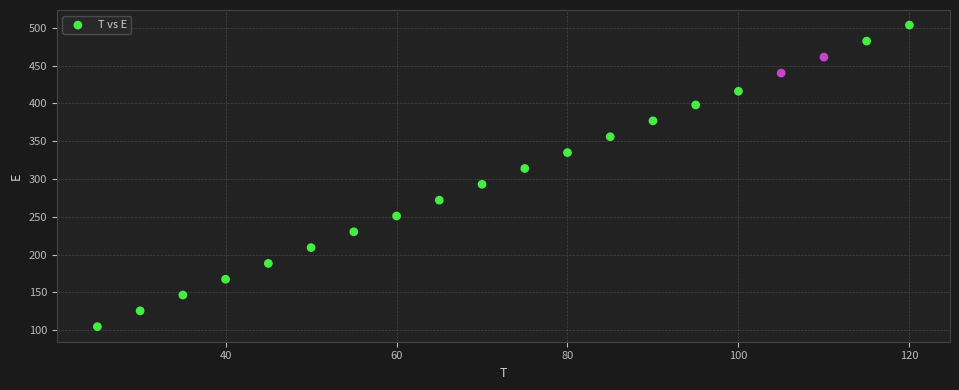

What is the range of Y values (max minus min)?

398.8